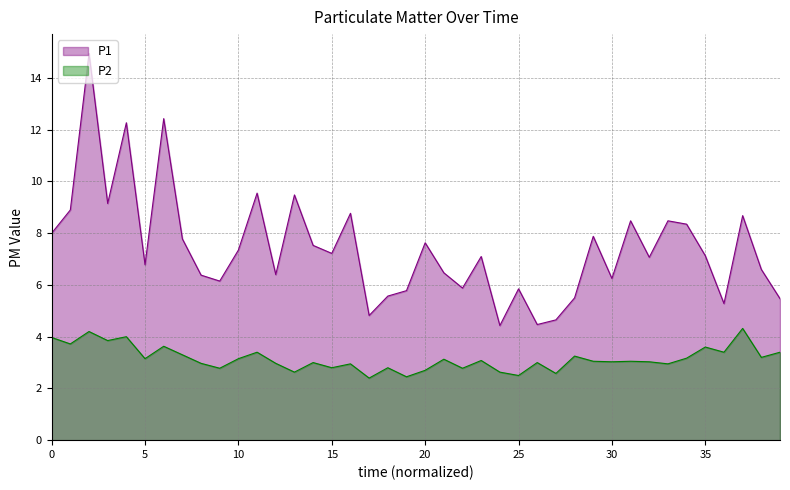

What is the sum of the P2 values at 20 and 10?

5.8